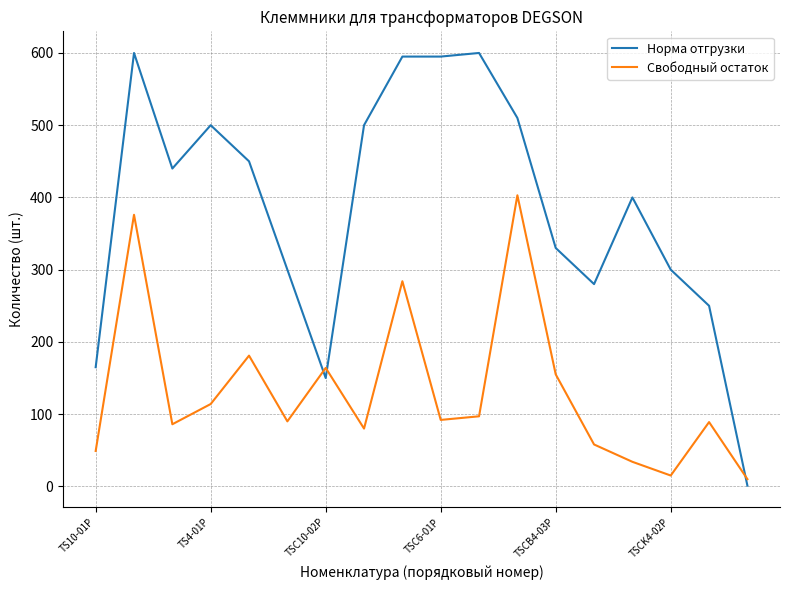

Which series has the largest range (max minus min)?

Норма отгрузки